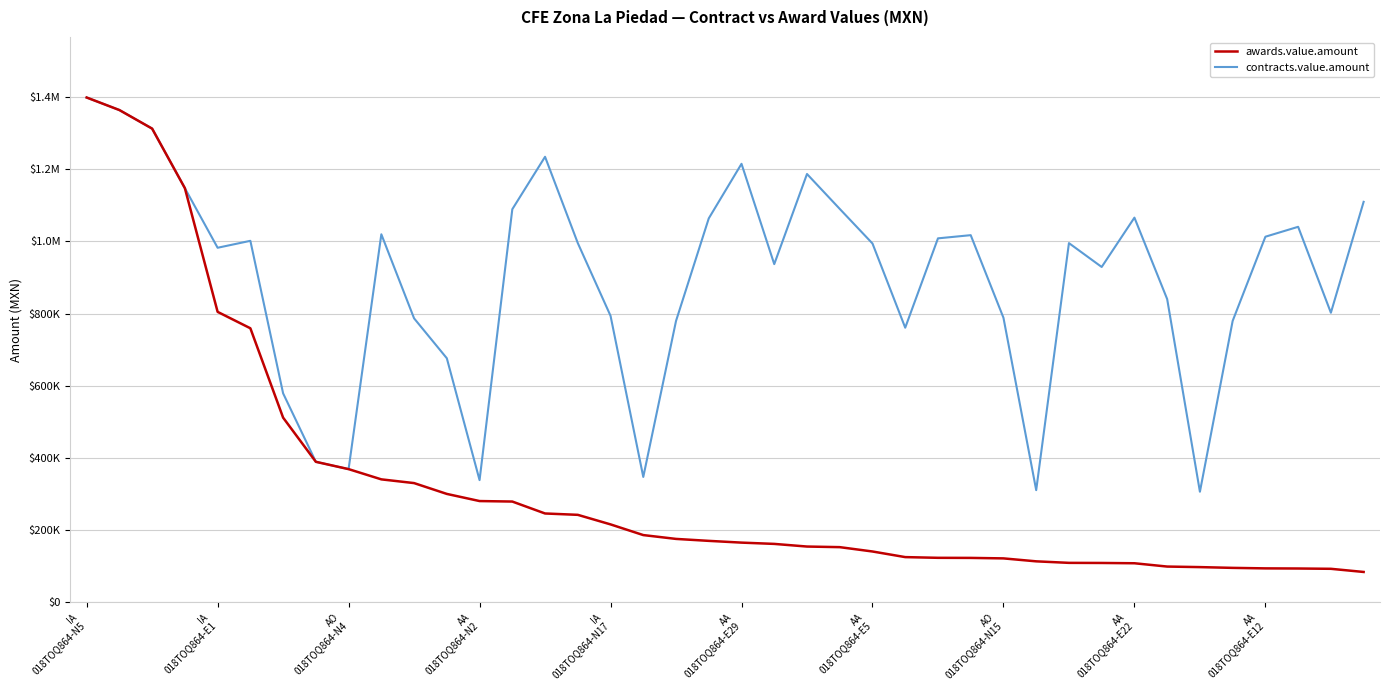

What are all the series names shown in the legend?

awards.value.amount, contracts.value.amount